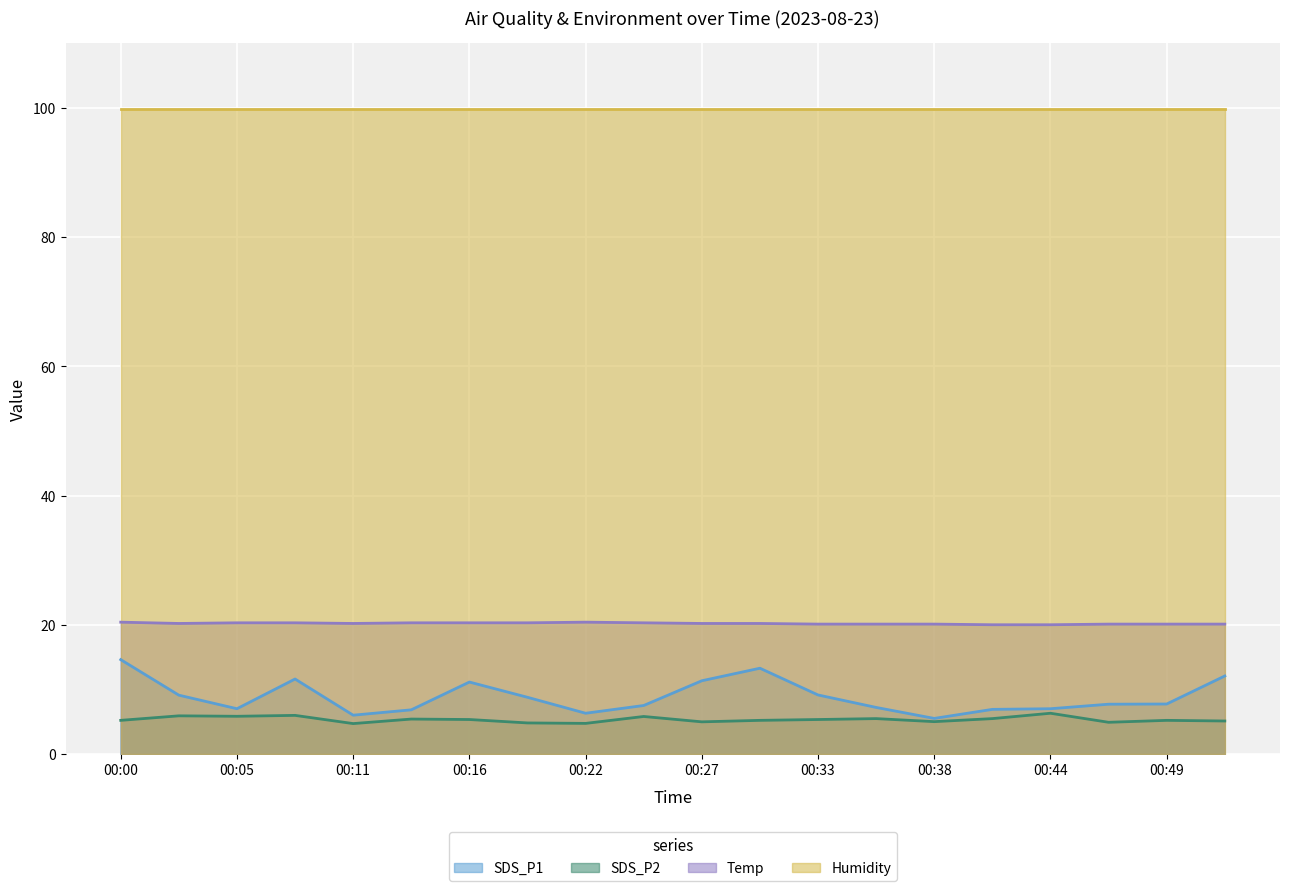

Is it true that Temp equals 6.9 at 00:02?

False